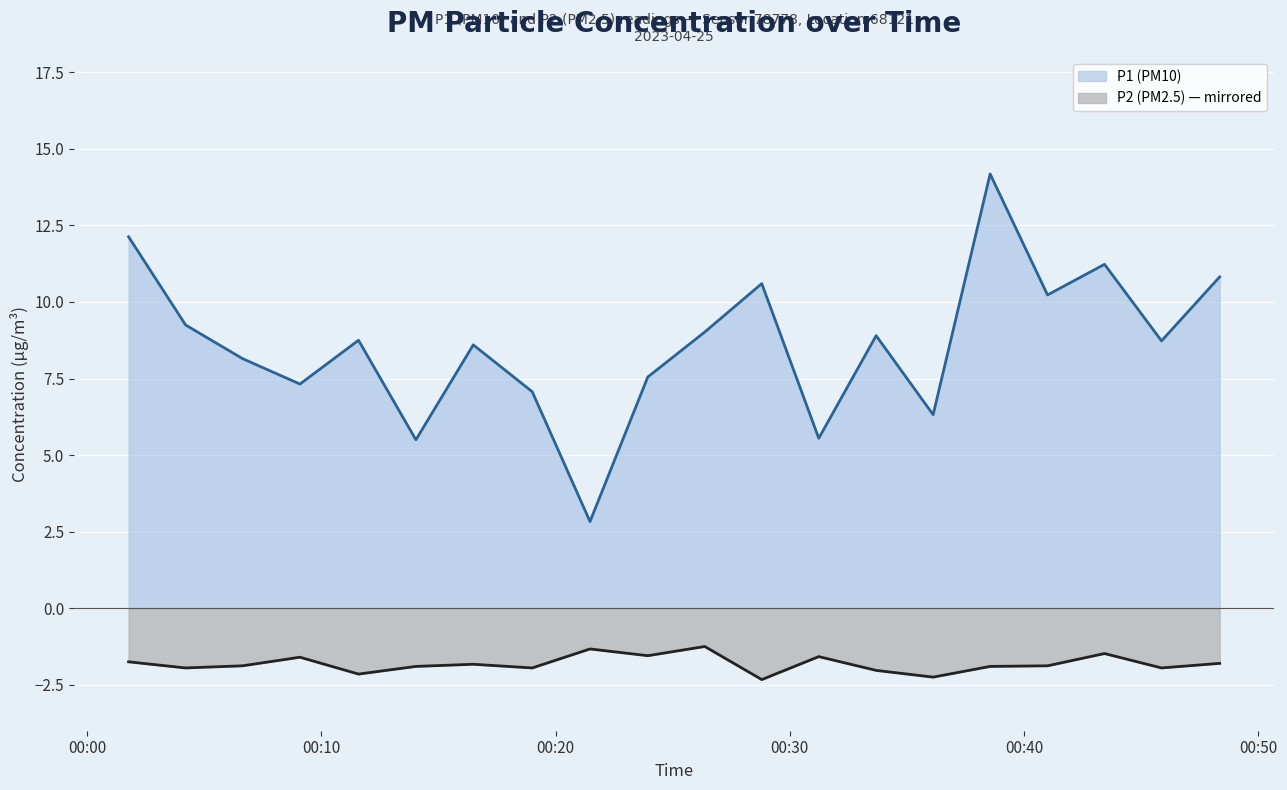

Reading right to left, what are all the values shown in this chart?

P1: 10.8	8.7	11.2	10.2	14.2	6.3	8.9	5.5	10.6	9.0	7.5	2.8	7.1	8.6	5.5	8.8	7.3	8.2	9.2	12.1
P2: -1.8	-1.9	-1.5	-1.9	-1.9	-2.2	-2.0	-1.6	-2.3	-1.2	-1.6	-1.3	-1.9	-1.8	-1.9	-2.1	-1.6	-1.9	-1.9	-1.8